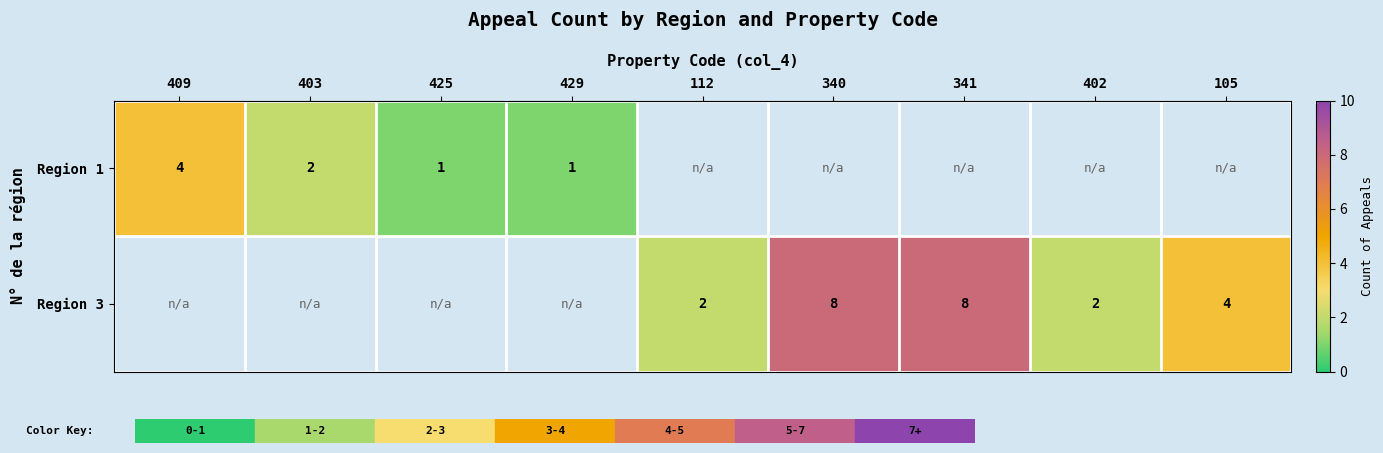

The Region 3 series shows 1 at 112. True or false?

False